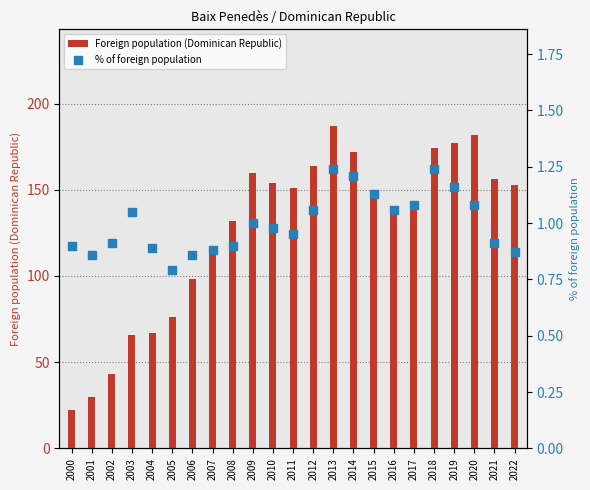

At which category is the sum across all series the highest?

2013